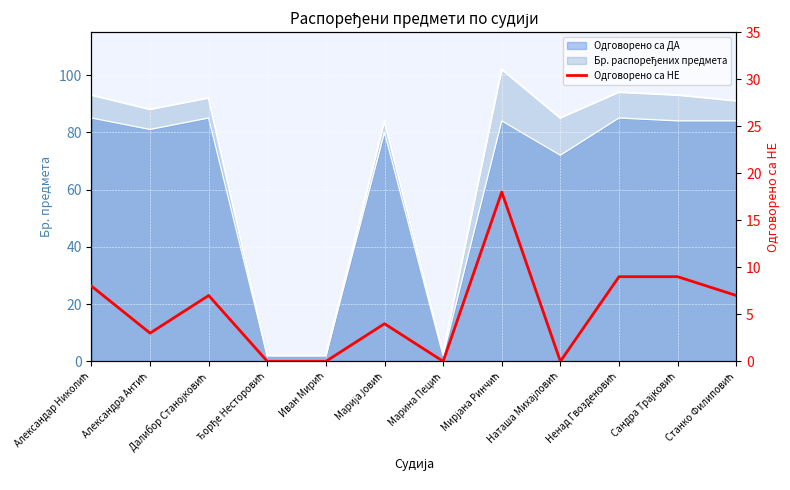

Between Наташа Михајловић and Ненад Гвозденовић, which is larger?

Ненад Гвозденовић